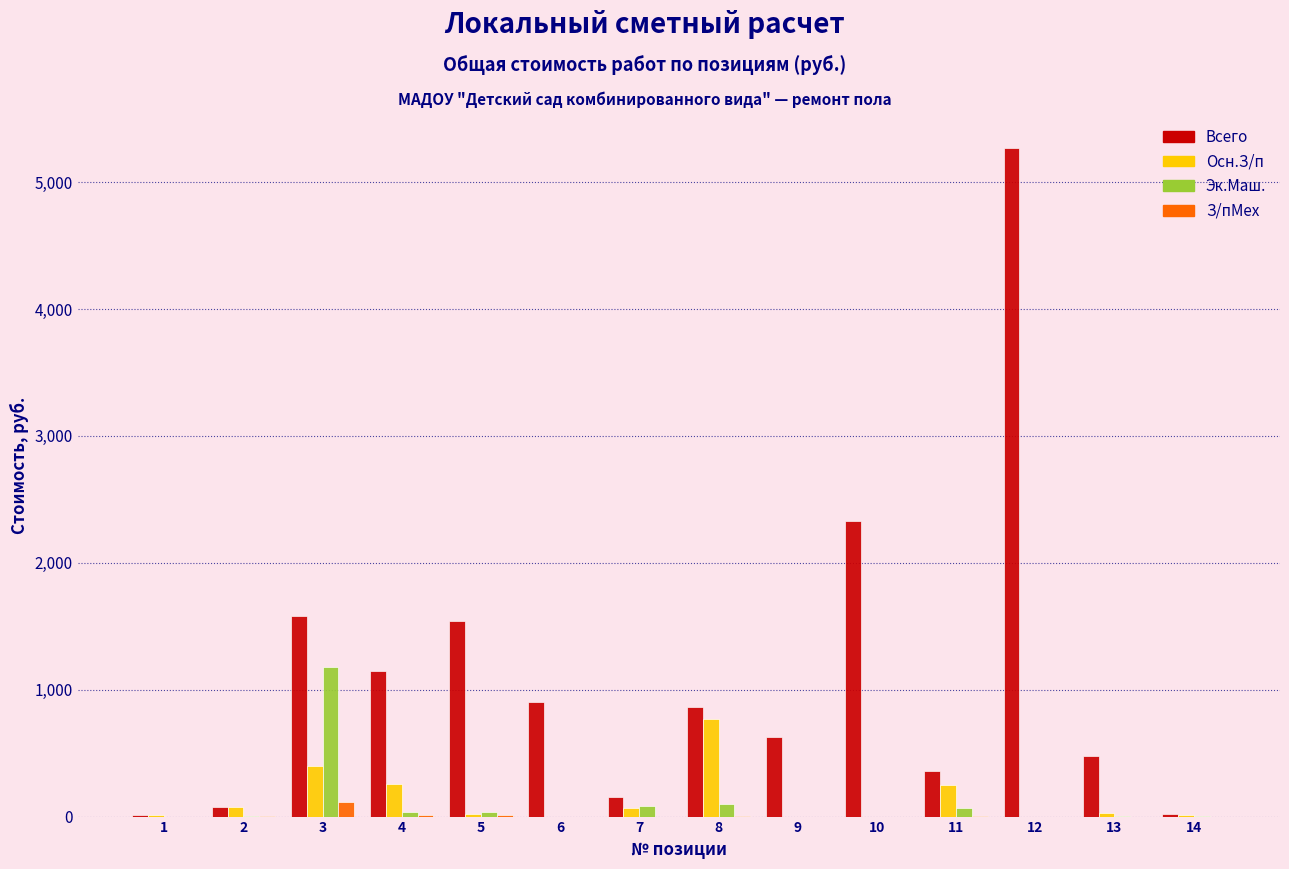

Which series has the largest total across all categories?

Всего